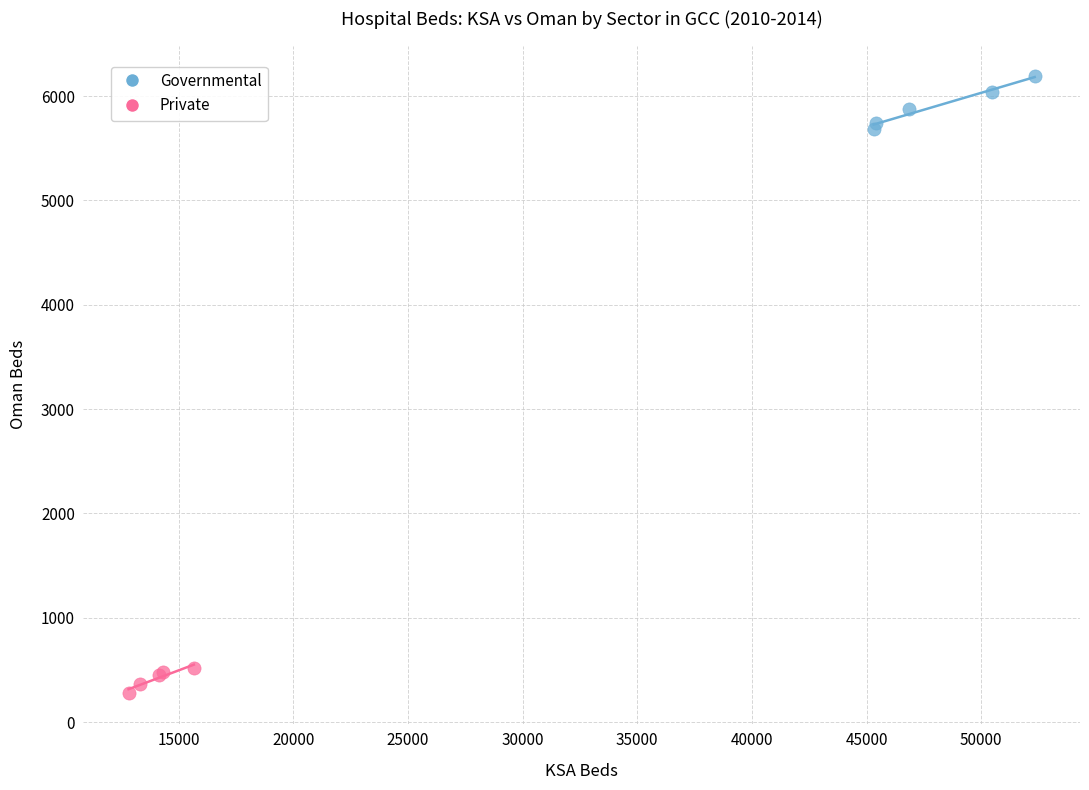

Which series reaches the maximum Y coordinate?

Governmental